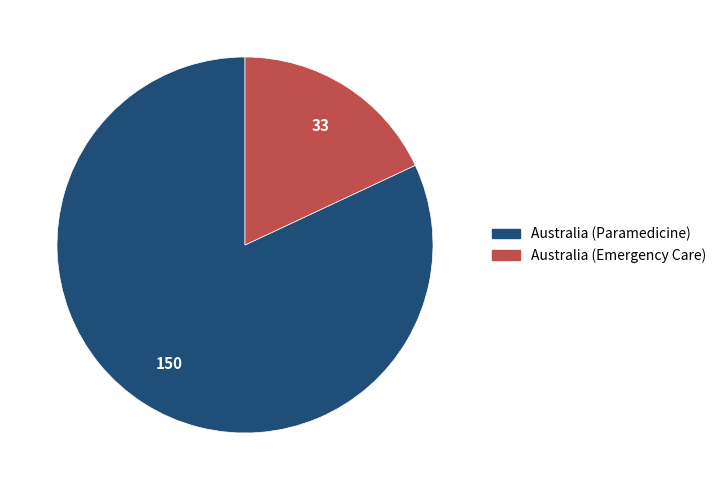

Rank the categories by value from lowest to highest.

Australia (Emergency Care), Australia (Paramedicine)